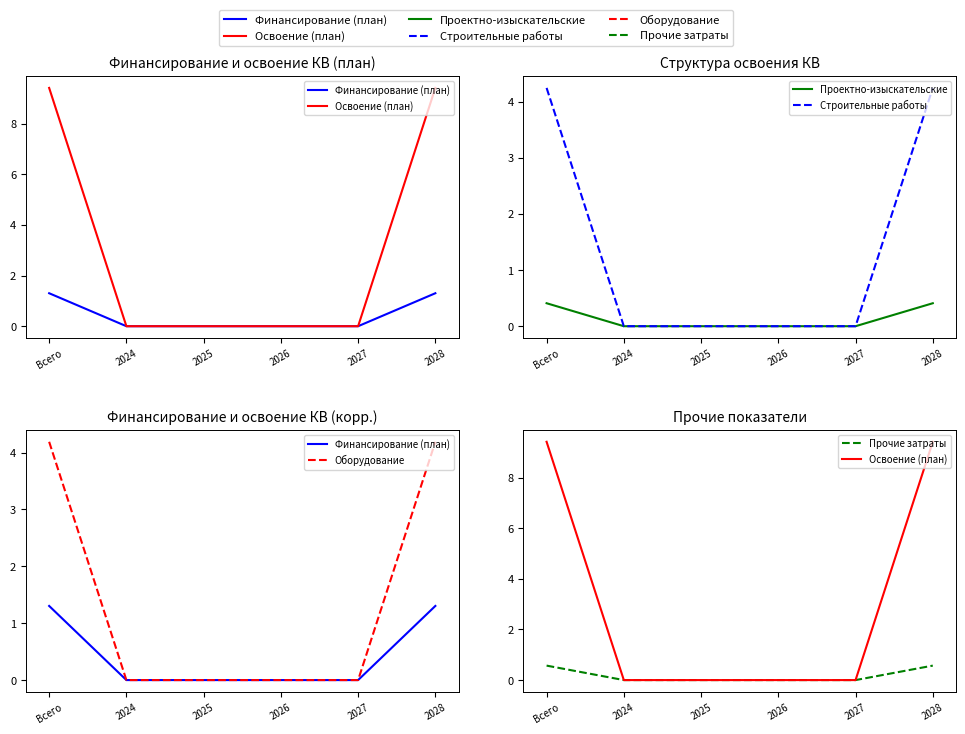

True or false: Освоение (план) and Финансирование (план) cross at least once.

False